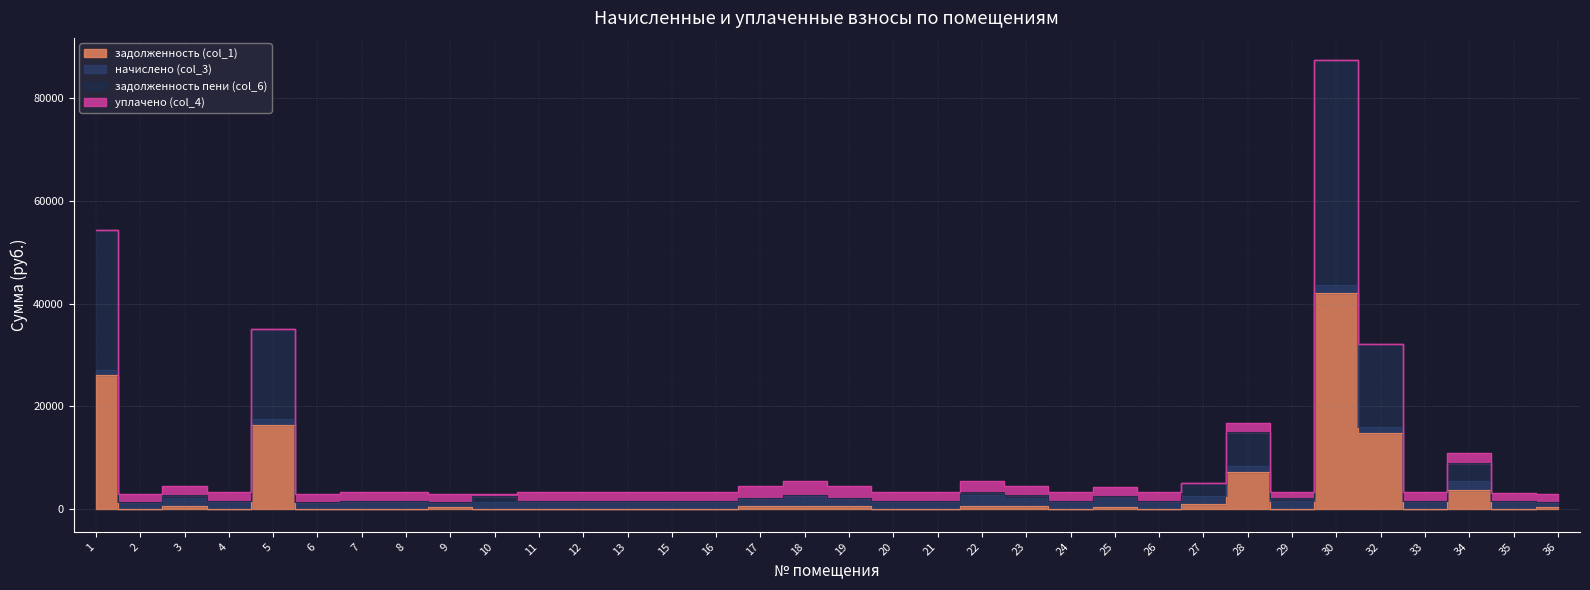

At how many categories does at least one series exceed 8518?

6